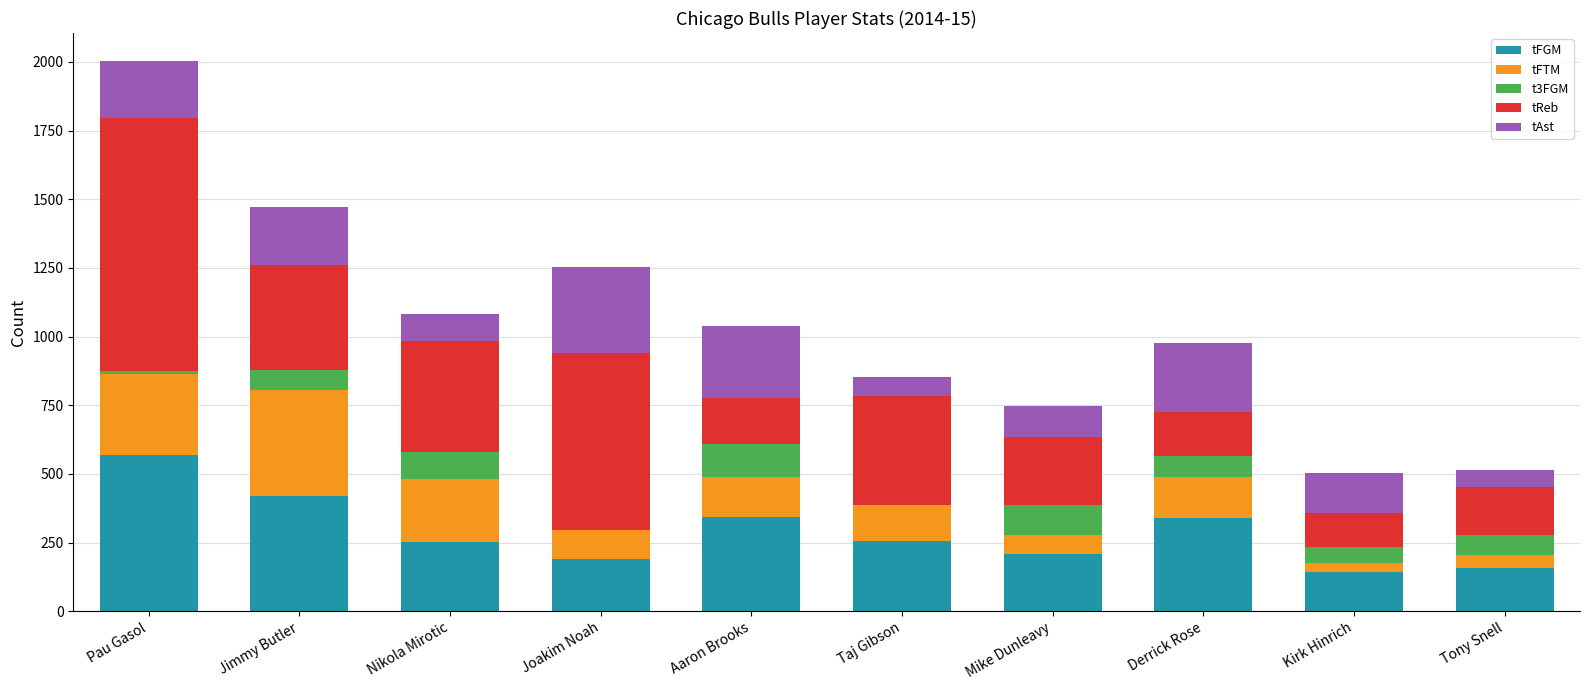

What is the sum of all tFGM values?

2880